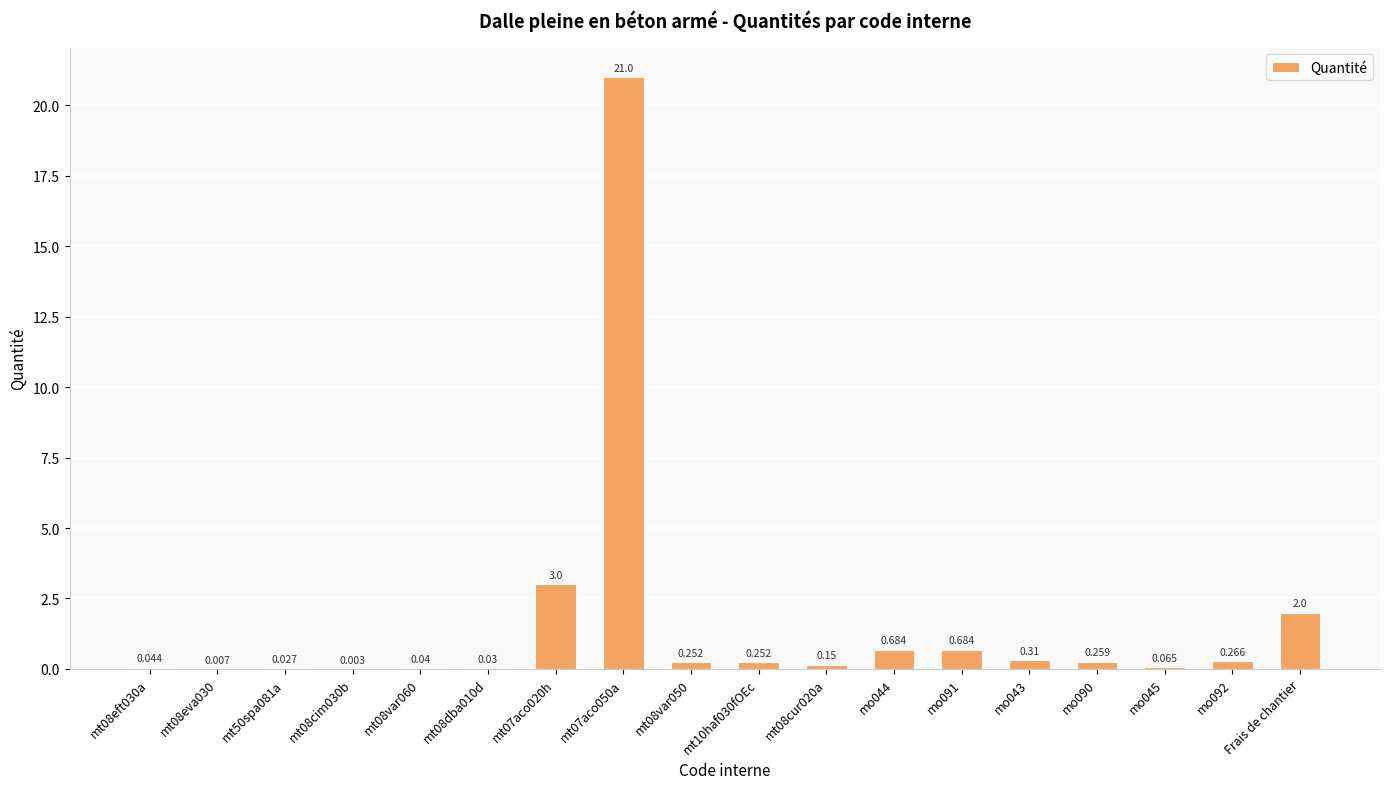

Does the chart contain stacked bars?

No